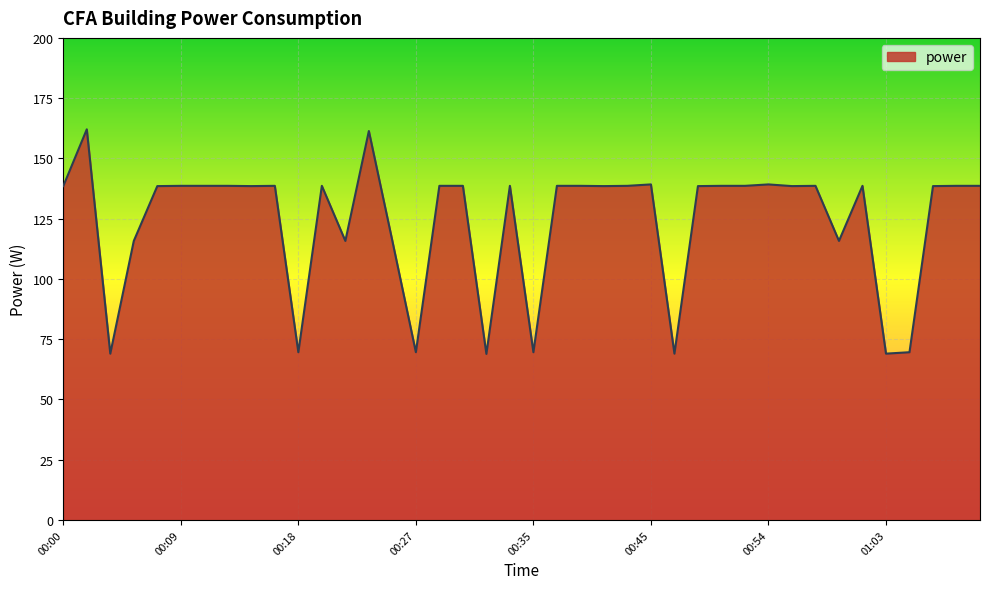

What is the minimum value shown in the chart?

68.9